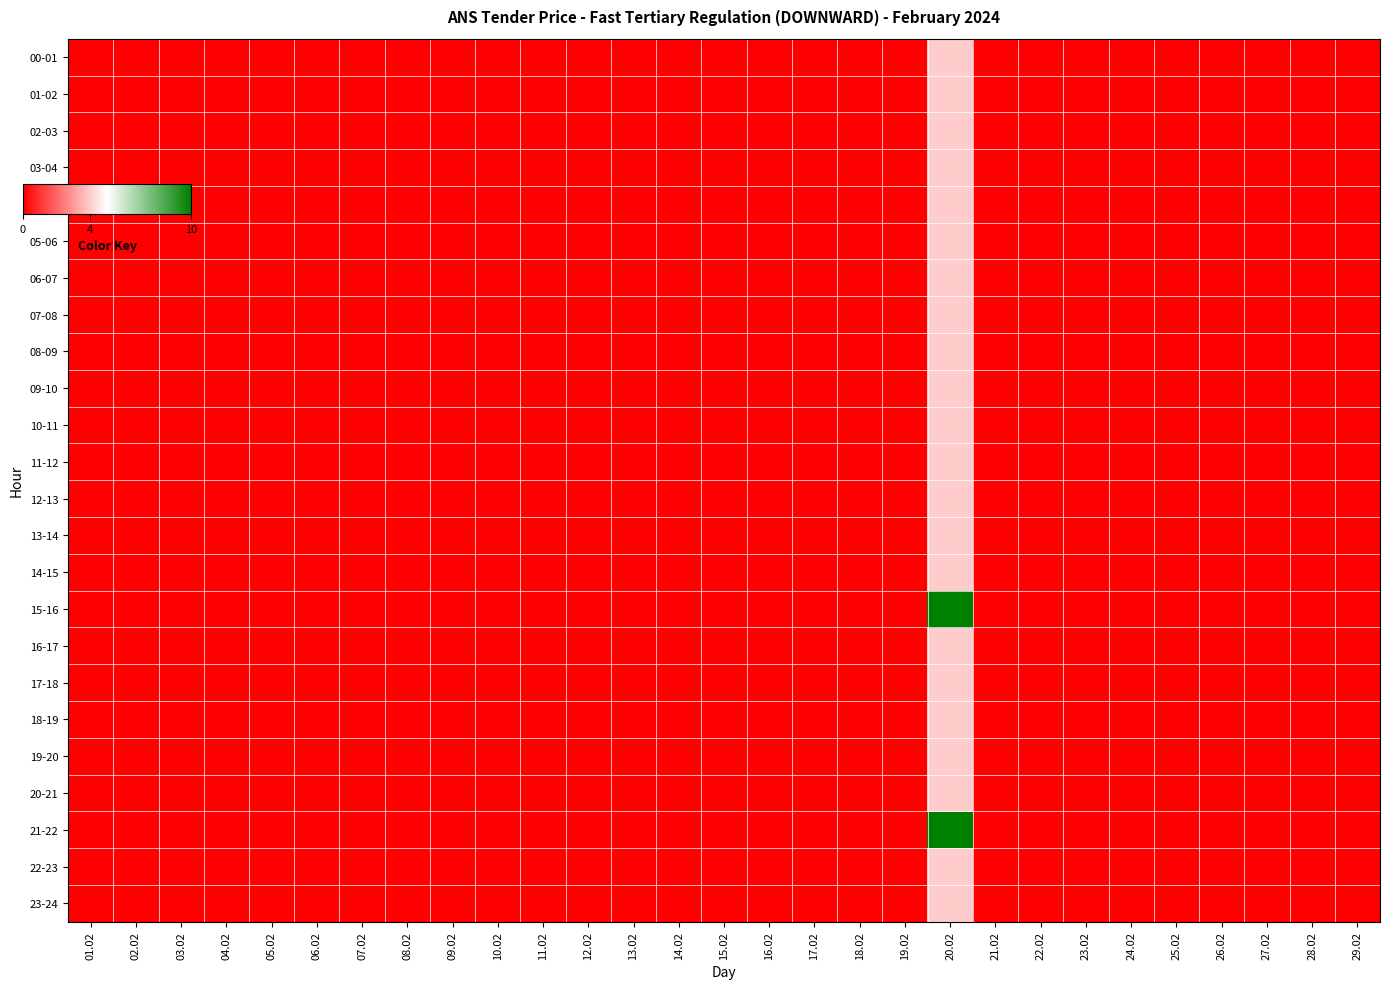

At how many categories does at least one series exceed 4?

1